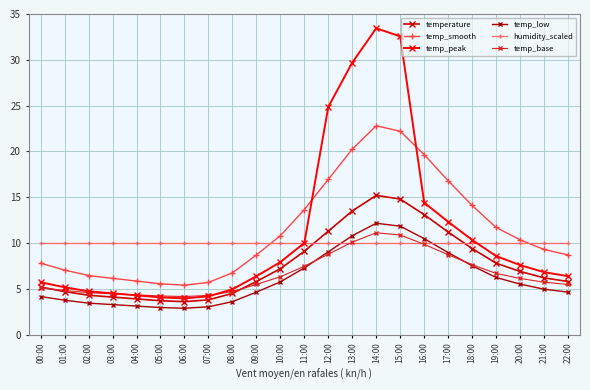

What are all the series names shown in the legend?

temperature, temp_smooth, temp_peak, temp_low, humidity_scaled, temp_base